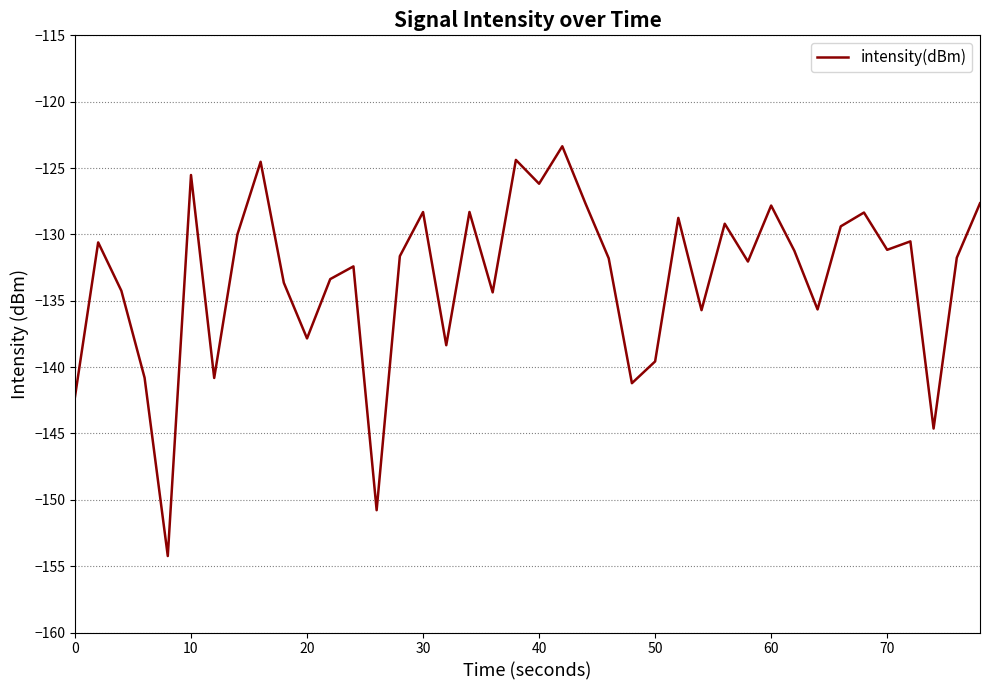

What is the greatest value displayed?

-123.4